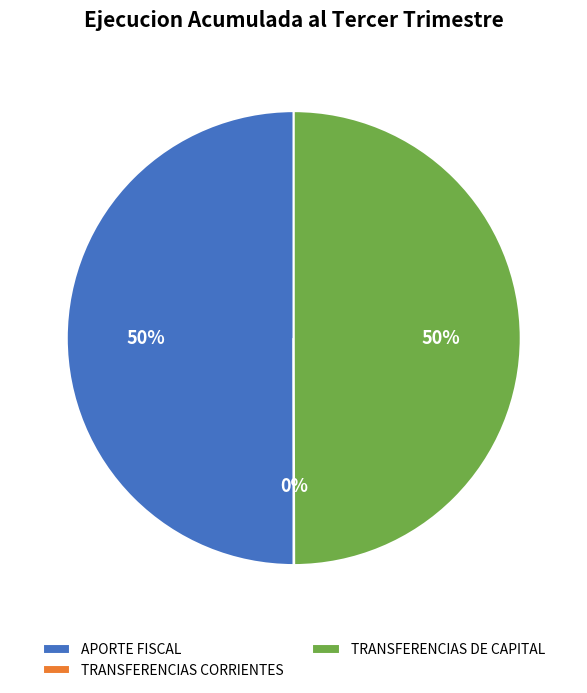

Is the sum of APORTE FISCAL and TRANSFERENCIAS DE CAPITAL greater than half?

Yes